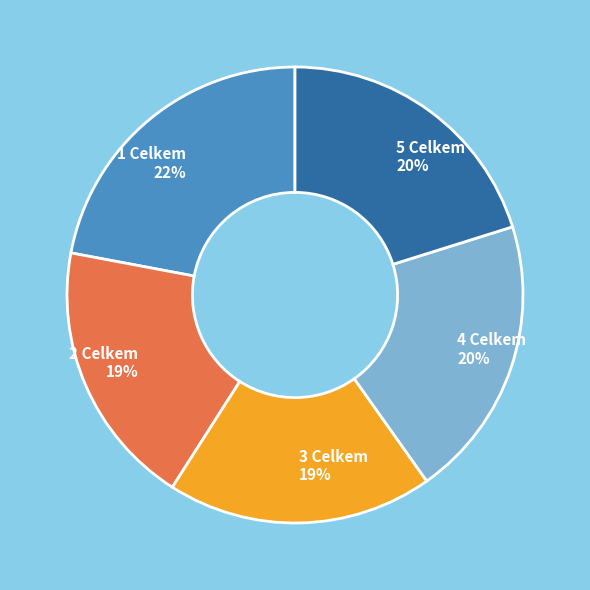

How many segments does this pie chart have?

5